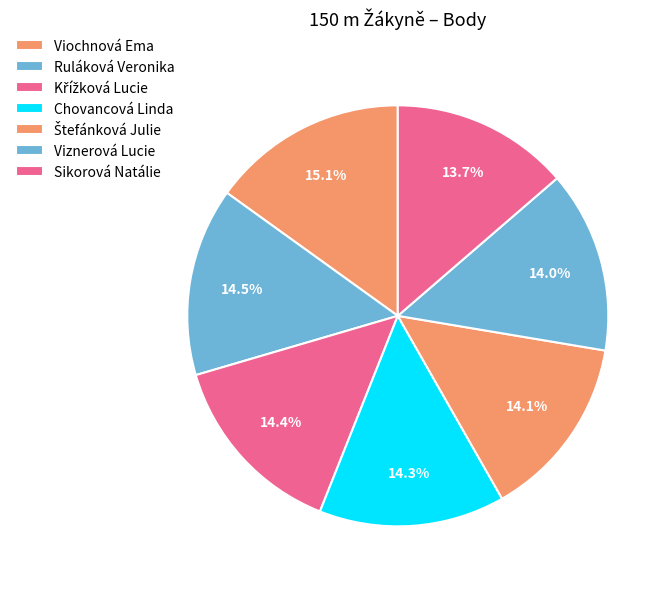

What percentage do Ruláková Veronika and Viochnová Ema together represent?

29.5%